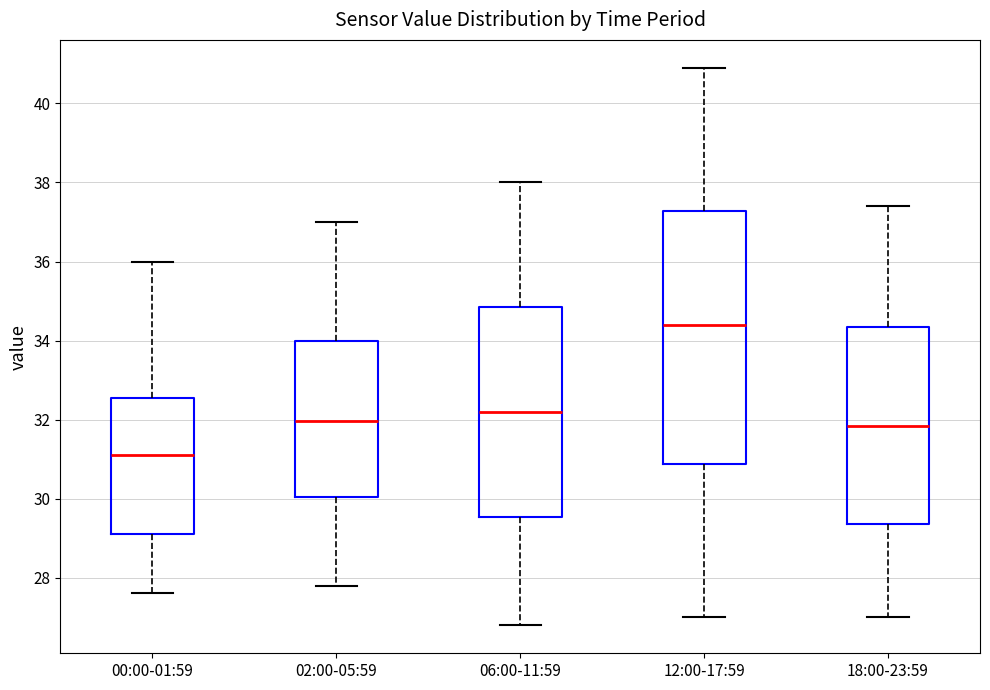

Reading left to right, read every box against the y-axis: the position of its median line, the range the box covers, and the ends of its whiskers. The values are not printed on the chart, so give them approximately, as read against the axis.

00:00-01:59: median 31.2, box 29.2 to 32.6, whiskers 27.6 to 36.0
02:00-05:59: median 32.0, box 30.0 to 34.0, whiskers 27.8 to 37.0
06:00-11:59: median 32.2, box 29.6 to 34.8, whiskers 26.8 to 38.0
12:00-17:59: median 34.4, box 30.8 to 37.2, whiskers 27.0 to 41.0
18:00-23:59: median 31.8, box 29.4 to 34.4, whiskers 27.0 to 37.4